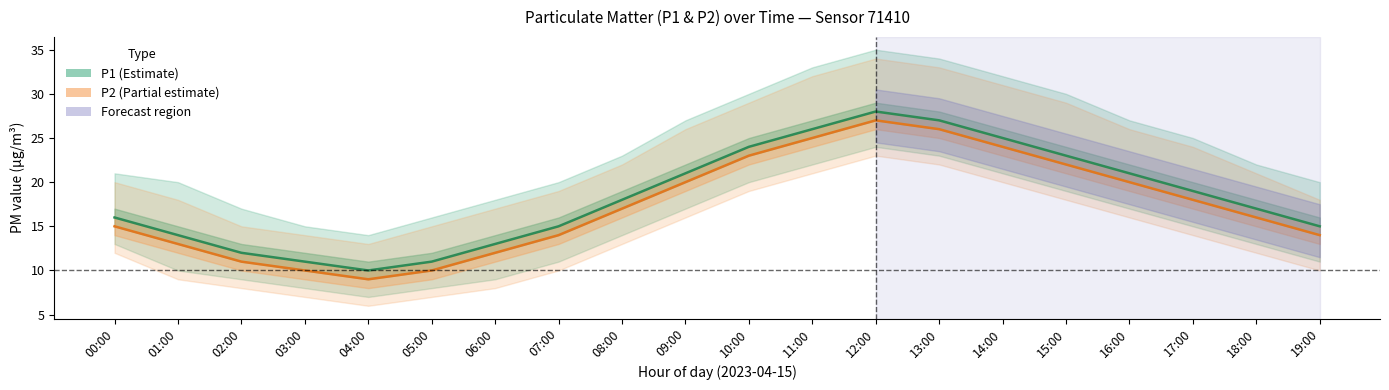

Does the chart display data point markers on the line(s)?

No